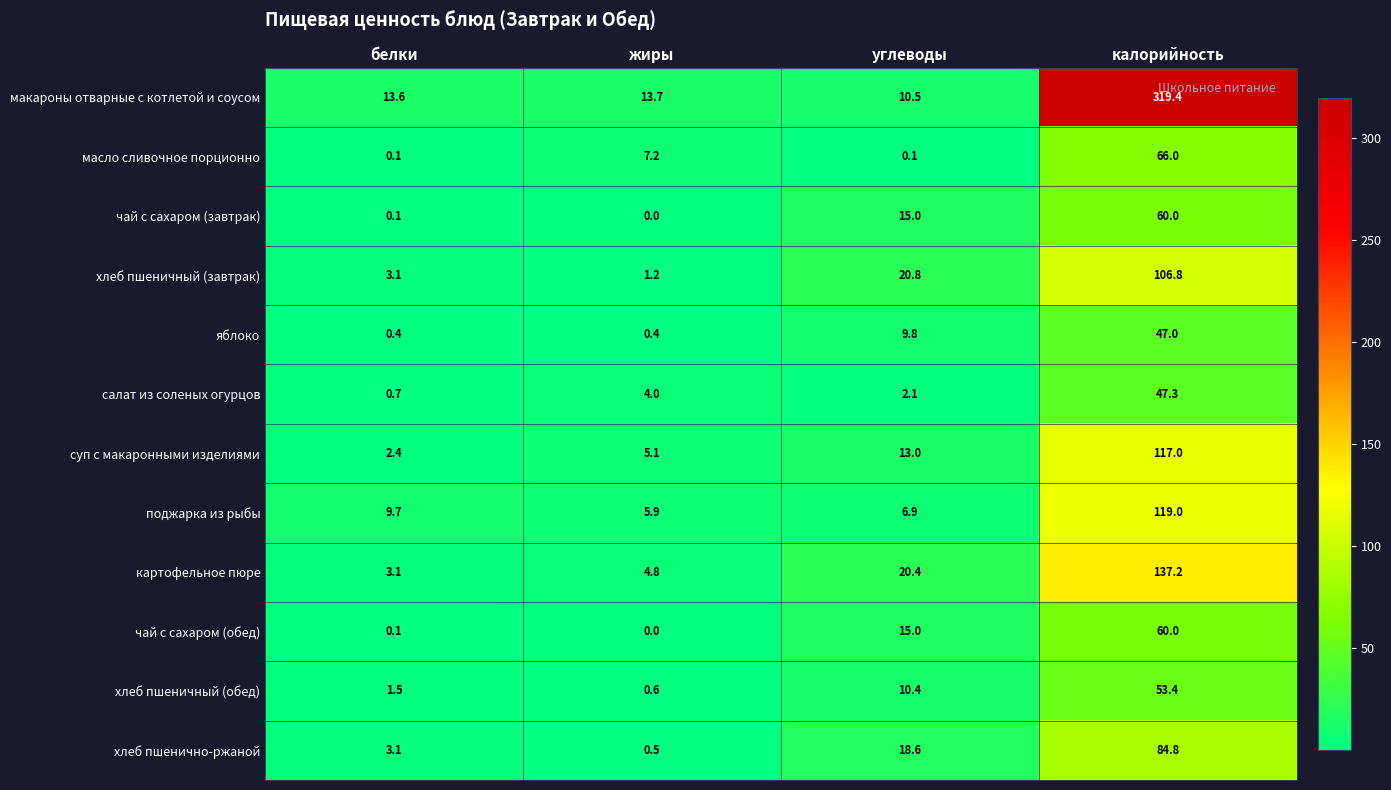

True or false: хлеб пшеничный (обед) has a value of 53.4 at калорийность.

True